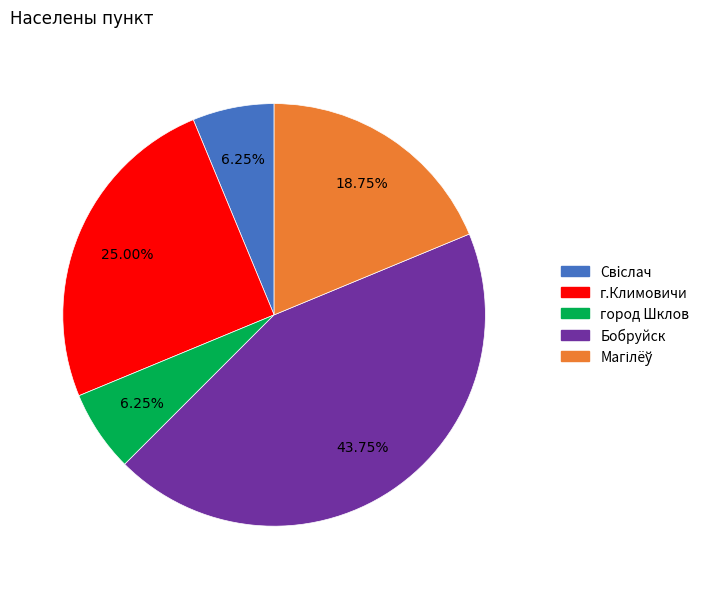

Does Бобруйск account for over 50% of the chart?

No